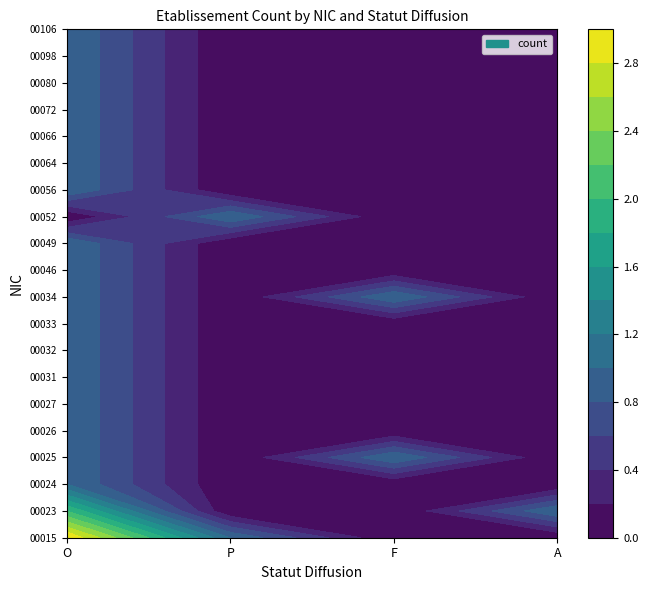

What is the difference between the 00106 values at 0 and 2?

1